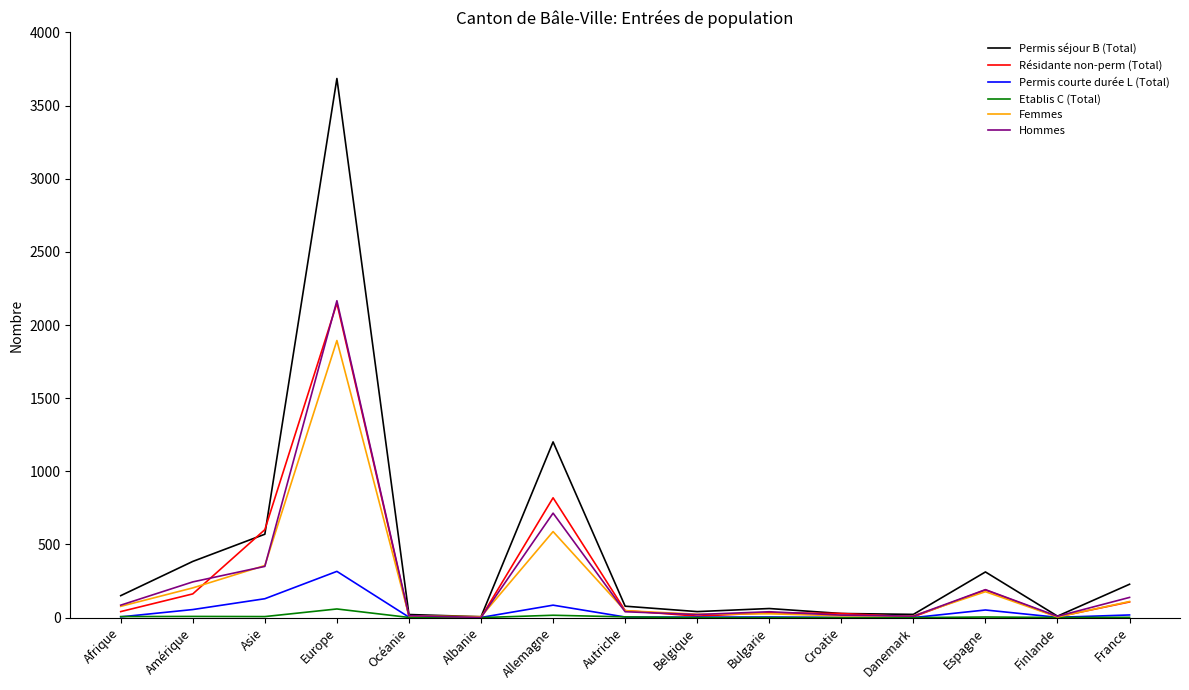

What is the difference between the maximum and second lowest values in the Hommes series?

2157